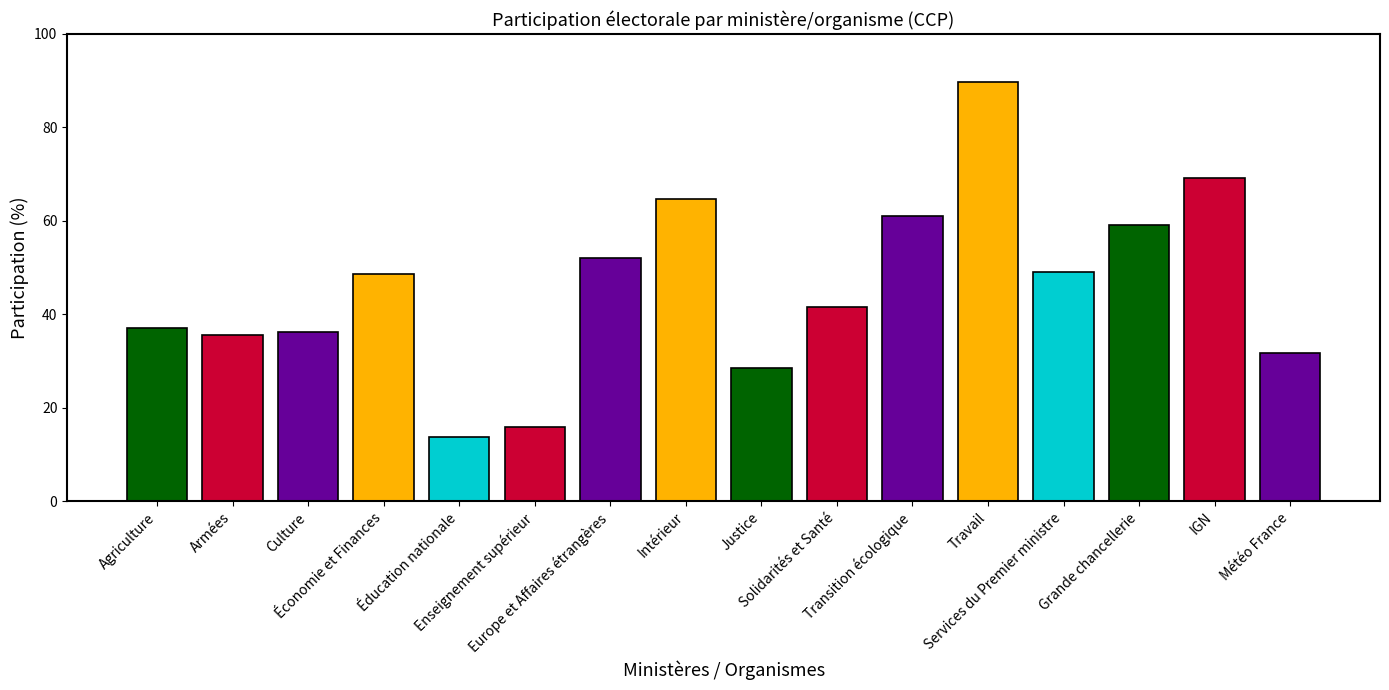

What is the sum of the values at IGN and Europe et Affaires étrangères?

121.3